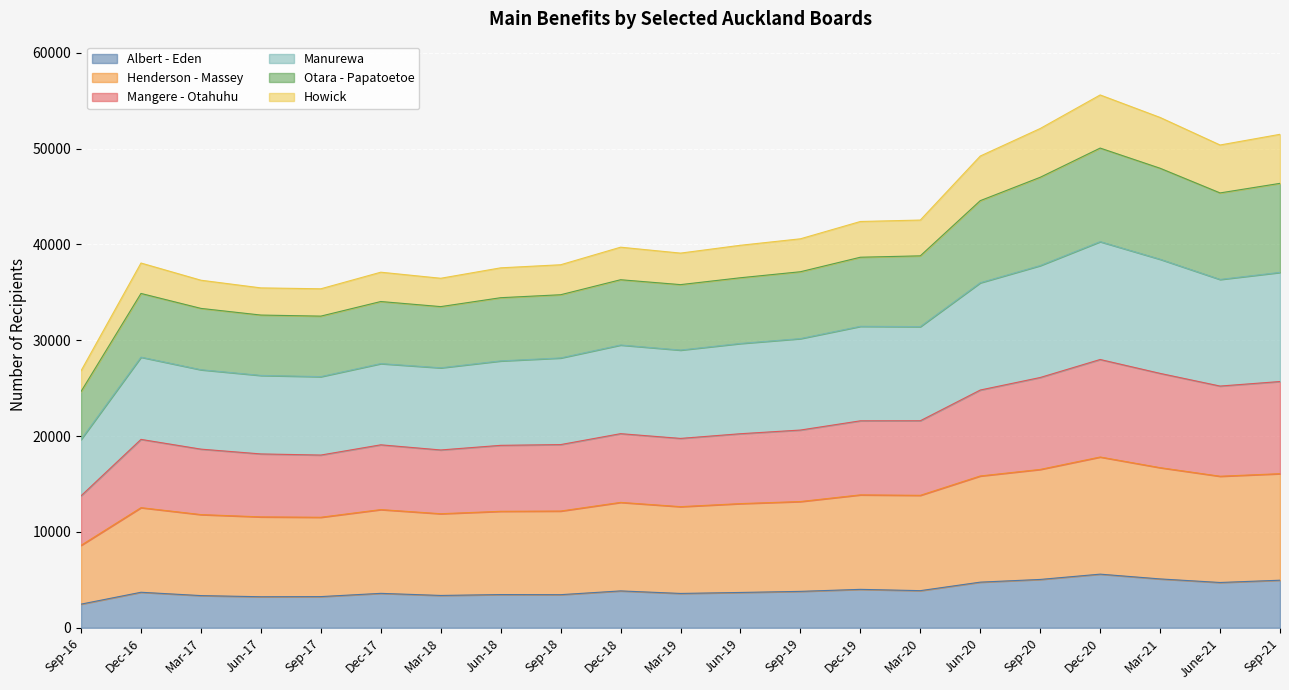

Where is the first local minimum for Albert - Eden?

Jun-17